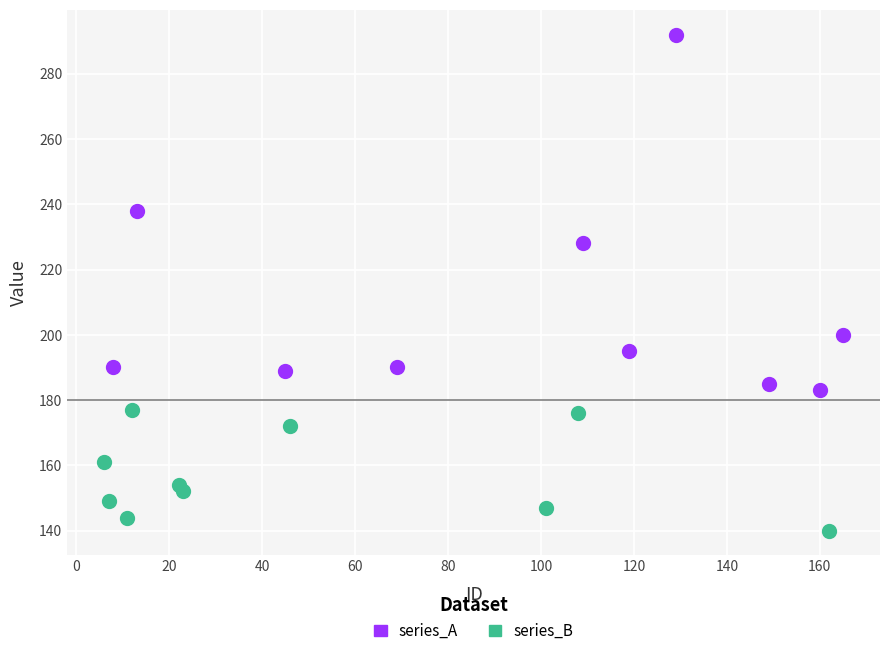

Which series reaches the maximum Y coordinate?

series_A